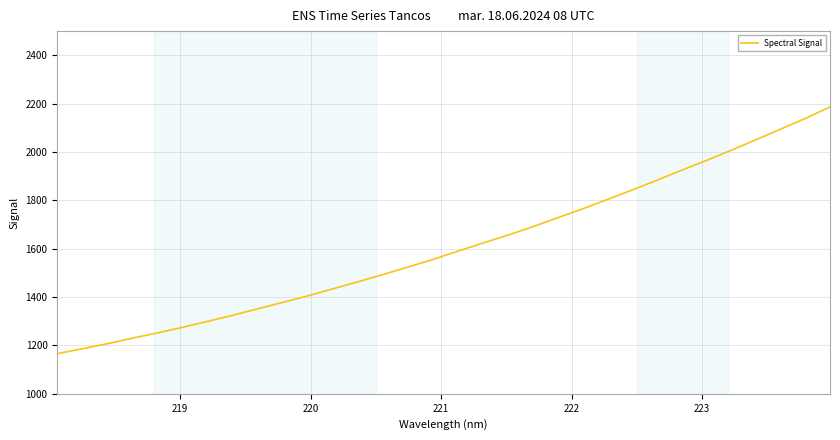

What is the maximum value shown in the chart?

2186.3